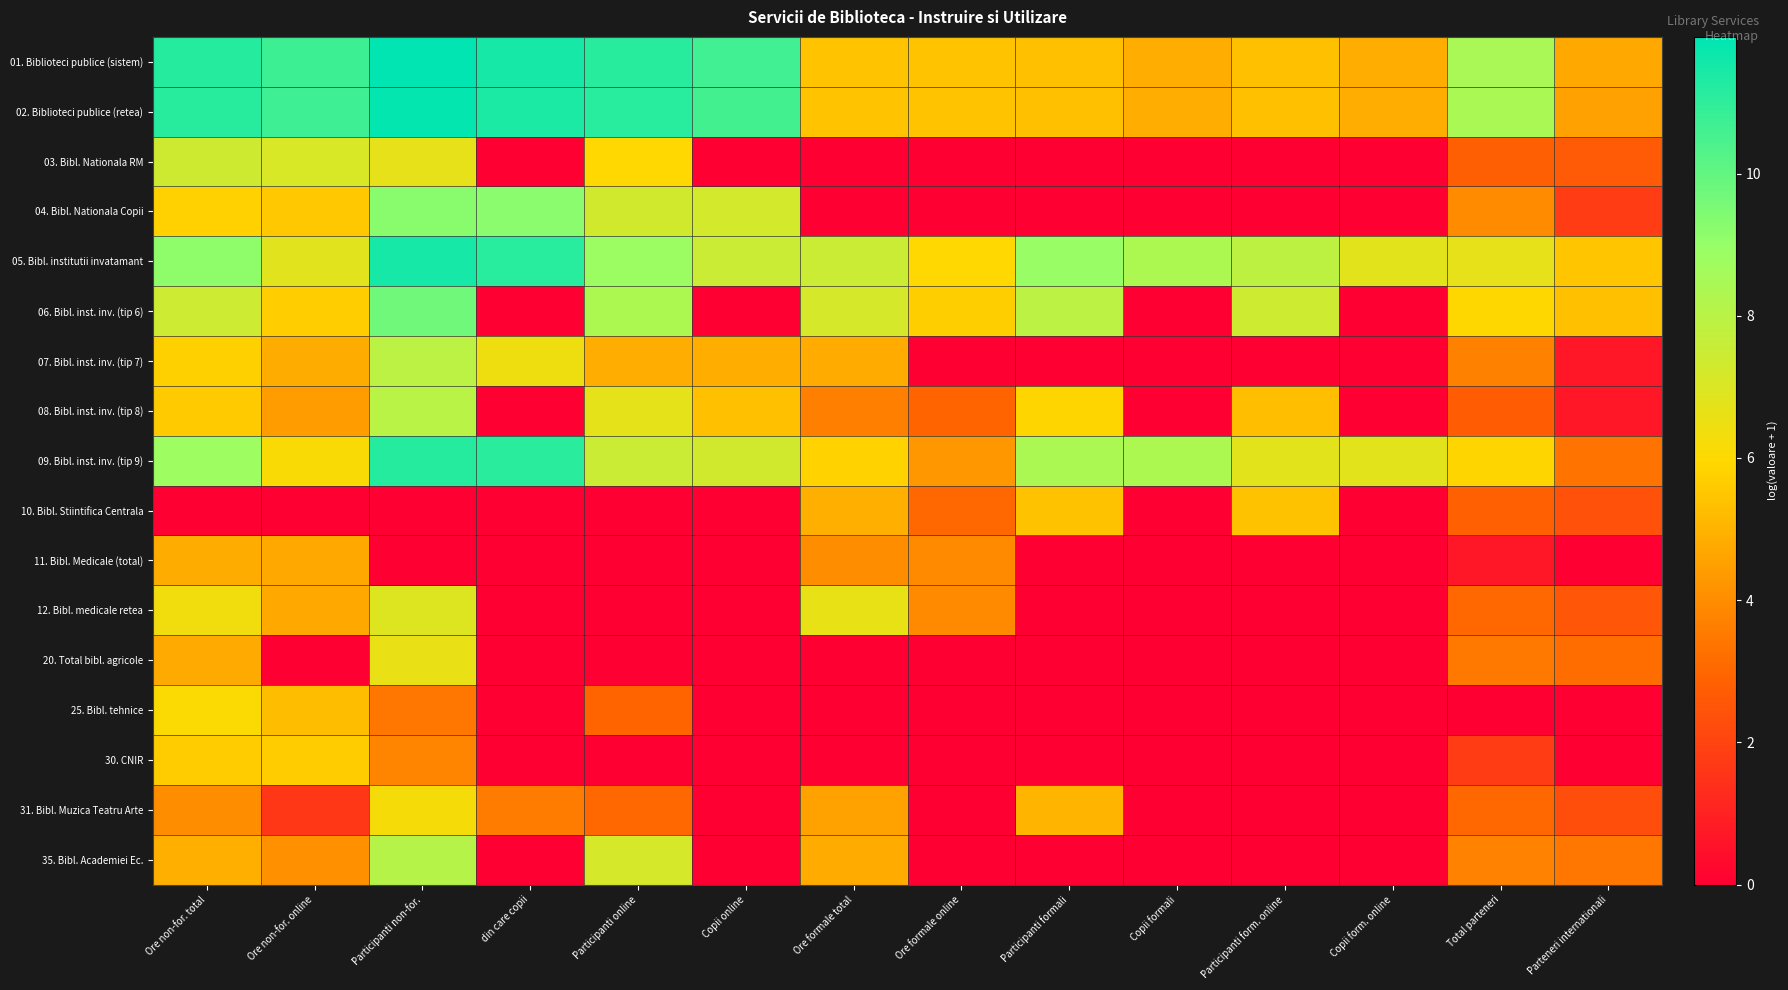

Reading right to left, list all the values displayed in this chart.

01. Biblioteci publice (sistem): Parteneri internationali=4.7	Total parteneri=8.4	Copii form. online=4.8	Participanti form. online=5.4	Copii formali=4.8	Participanti formali=5.4	Ore formale online=5.4	Ore formale total=5.4	Copii online=10.6	Participanti online=11.2	din care copii=11.5	Participanti non-for.=11.9	Ore non-for. online=10.7	Ore non-for. total=11.2
02. Biblioteci publice (retea): Parteneri internationali=4.5	Total parteneri=8.4	Copii form. online=4.8	Participanti form. online=5.4	Copii formali=4.8	Participanti formali=5.4	Ore formale online=5.4	Ore formale total=5.4	Copii online=10.6	Participanti online=11.1	din care copii=11.4	Participanti non-for.=11.8	Ore non-for. online=10.7	Ore non-for. total=11.2
03. Bibl. Nationala RM: Parteneri internationali=2.6	Total parteneri=2.8	Copii form. online=0.0	Participanti form. online=0.0	Copii formali=0.0	Participanti formali=0.0	Ore formale online=0.0	Ore formale total=0.0	Copii online=0.0	Participanti online=6.0	din care copii=0.0	Participanti non-for.=6.7	Ore non-for. online=7.1	Ore non-for. total=7.4
04. Bibl. Nationala Copii: Parteneri internationali=1.8	Total parteneri=4.0	Copii form. online=0.0	Participanti form. online=0.0	Copii formali=0.0	Participanti formali=0.0	Ore formale online=0.0	Ore formale total=0.0	Copii online=7.2	Participanti online=7.3	din care copii=9.2	Participanti non-for.=9.2	Ore non-for. online=5.5	Ore non-for. total=5.8
05. Bibl. institutii invatamant: Parteneri internationali=5.5	Total parteneri=6.7	Copii form. online=6.8	Participanti form. online=7.9	Copii formali=8.4	Participanti formali=8.9	Ore formale online=6.0	Ore formale total=7.5	Copii online=7.5	Participanti online=8.8	din care copii=11.1	Participanti non-for.=11.5	Ore non-for. online=6.8	Ore non-for. total=9.1
06. Bibl. inst. inv. (tip 6): Parteneri internationali=5.3	Total parteneri=5.9	Copii form. online=0.0	Participanti form. online=7.4	Copii formali=0.0	Participanti formali=7.9	Ore formale online=5.7	Ore formale total=7.2	Copii online=0.0	Participanti online=8.3	din care copii=0.0	Participanti non-for.=9.7	Ore non-for. online=5.7	Ore non-for. total=7.4
07. Bibl. inst. inv. (tip 7): Parteneri internationali=0.7	Total parteneri=3.7	Copii form. online=0.0	Participanti form. online=0.0	Copii formali=0.0	Participanti formali=0.0	Ore formale online=0.0	Ore formale total=4.8	Copii online=4.8	Participanti online=4.8	din care copii=6.4	Participanti non-for.=7.9	Ore non-for. online=4.8	Ore non-for. total=5.7
08. Bibl. inst. inv. (tip 8): Parteneri internationali=0.7	Total parteneri=2.7	Copii form. online=0.0	Participanti form. online=5.3	Copii formali=0.0	Participanti formali=5.9	Ore formale online=2.9	Ore formale total=3.6	Copii online=5.3	Participanti online=6.7	din care copii=0.0	Participanti non-for.=8.0	Ore non-for. online=4.4	Ore non-for. total=5.6
09. Bibl. inst. inv. (tip 9): Parteneri internationali=3.4	Total parteneri=5.9	Copii form. online=6.8	Participanti form. online=6.8	Copii formali=8.4	Participanti formali=8.4	Ore formale online=4.3	Ore formale total=5.8	Copii online=7.3	Participanti online=7.5	din care copii=11.1	Participanti non-for.=11.2	Ore non-for. online=6.1	Ore non-for. total=8.8
10. Bibl. Stiintifica Centrala: Parteneri internationali=2.4	Total parteneri=2.8	Copii form. online=0.0	Participanti form. online=5.4	Copii formali=0.0	Participanti formali=5.4	Ore formale online=3.0	Ore formale total=4.9	Copii online=0.0	Participanti online=0.0	din care copii=0.0	Participanti non-for.=0.0	Ore non-for. online=0.0	Ore non-for. total=0.0
11. Bibl. Medicale (total): Parteneri internationali=0.0	Total parteneri=0.7	Copii form. online=0.0	Participanti form. online=0.0	Copii formali=0.0	Participanti formali=0.0	Ore formale online=3.9	Ore formale total=4.0	Copii online=0.0	Participanti online=0.0	din care copii=0.0	Participanti non-for.=0.0	Ore non-for. online=4.7	Ore non-for. total=4.8
12. Bibl. medicale retea: Parteneri internationali=2.6	Total parteneri=3.0	Copii form. online=0.0	Participanti form. online=0.0	Copii formali=0.0	Participanti formali=0.0	Ore formale online=3.9	Ore formale total=6.6	Copii online=0.0	Participanti online=0.0	din care copii=0.0	Participanti non-for.=6.9	Ore non-for. online=4.7	Ore non-for. total=6.4
20. Total bibl. agricole: Parteneri internationali=3.2	Total parteneri=3.5	Copii form. online=0.0	Participanti form. online=0.0	Copii formali=0.0	Participanti formali=0.0	Ore formale online=0.0	Ore formale total=0.0	Copii online=0.0	Participanti online=0.0	din care copii=0.0	Participanti non-for.=6.6	Ore non-for. online=0.0	Ore non-for. total=4.8
25. Bibl. tehnice: Parteneri internationali=0.0	Total parteneri=0.0	Copii form. online=0.0	Participanti form. online=0.0	Copii formali=0.0	Participanti formali=0.0	Ore formale online=0.0	Ore formale total=0.0	Copii online=0.0	Participanti online=2.9	din care copii=0.0	Participanti non-for.=3.4	Ore non-for. online=5.2	Ore non-for. total=6.1
30. CNIR: Parteneri internationali=0.0	Total parteneri=1.8	Copii form. online=0.0	Participanti form. online=0.0	Copii formali=0.0	Participanti formali=0.0	Ore formale online=0.0	Ore formale total=0.0	Copii online=0.0	Participanti online=0.0	din care copii=0.0	Participanti non-for.=3.8	Ore non-for. online=5.6	Ore non-for. total=5.6
31. Bibl. Muzica Teatru Arte: Parteneri internationali=2.3	Total parteneri=3.0	Copii form. online=0.0	Participanti form. online=0.0	Copii formali=0.0	Participanti formali=5.0	Ore formale online=0.0	Ore formale total=4.5	Copii online=0.0	Participanti online=3.0	din care copii=3.6	Participanti non-for.=6.3	Ore non-for. online=1.6	Ore non-for. total=4.0
35. Bibl. Academiei Ec.: Parteneri internationali=3.4	Total parteneri=3.7	Copii form. online=0.0	Participanti form. online=0.0	Copii formali=0.0	Participanti formali=0.0	Ore formale online=0.0	Ore formale total=4.8	Copii online=0.0	Participanti online=7.2	din care copii=0.0	Participanti non-for.=8.1	Ore non-for. online=4.1	Ore non-for. total=4.9